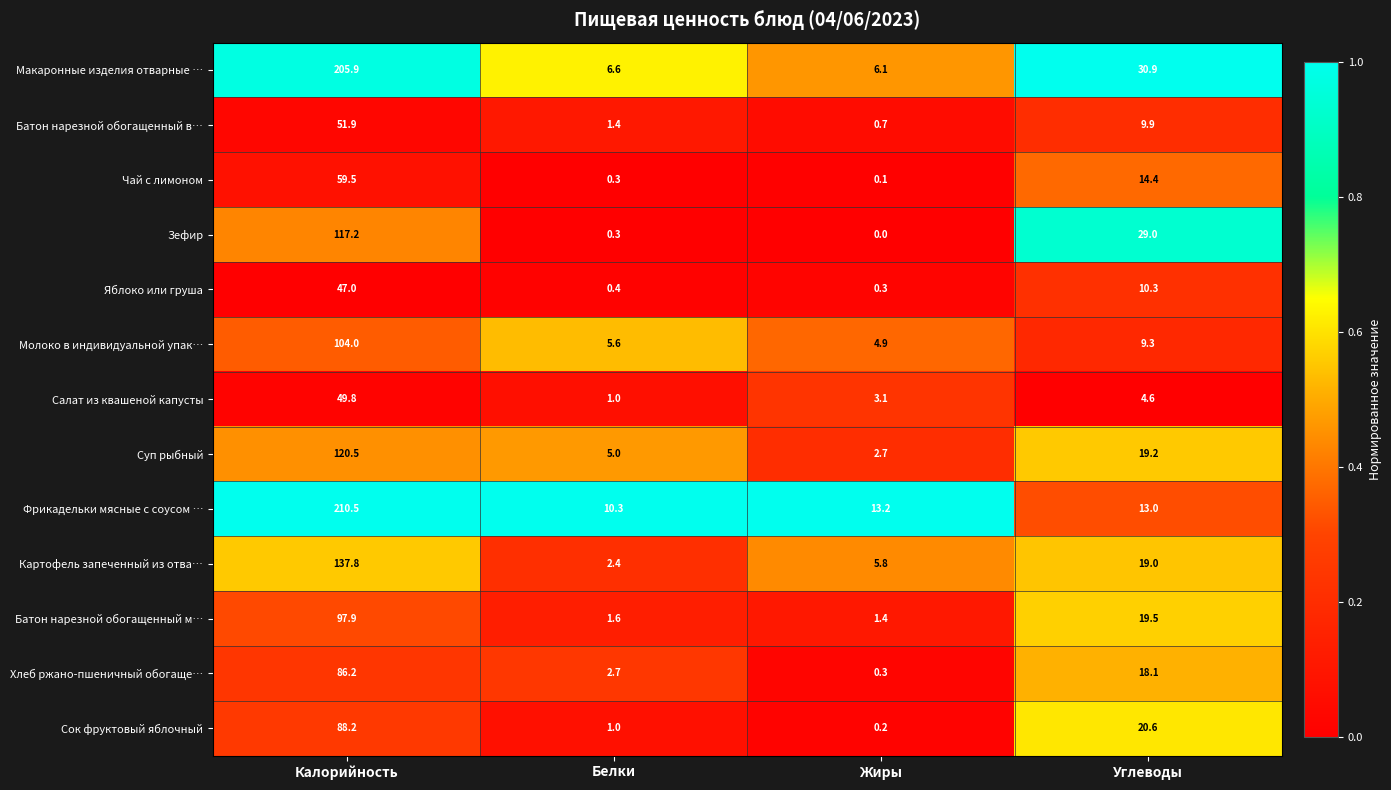

List the series in order of their peak value, highest first.

Фрикадельки мясные с соусом …, Макаронные изделия отварные …, Картофель запеченный из отва…, Суп рыбный, Зефир, Молоко в индивидуальной упак…, Батон нарезной обогащенный м…, Сок фруктовый яблочный, Хлеб ржано-пшеничный обогаще…, Чай с лимоном, Батон нарезной обогащенный в…, Салат из квашеной капусты, Яблоко или груша